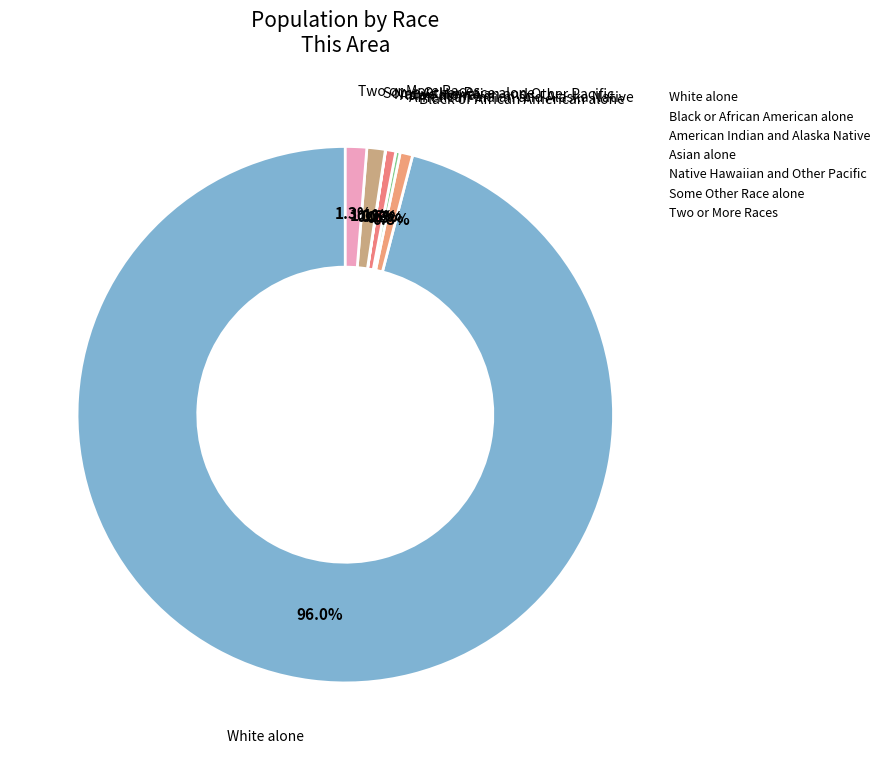

Which category accounts for the majority?

White alone